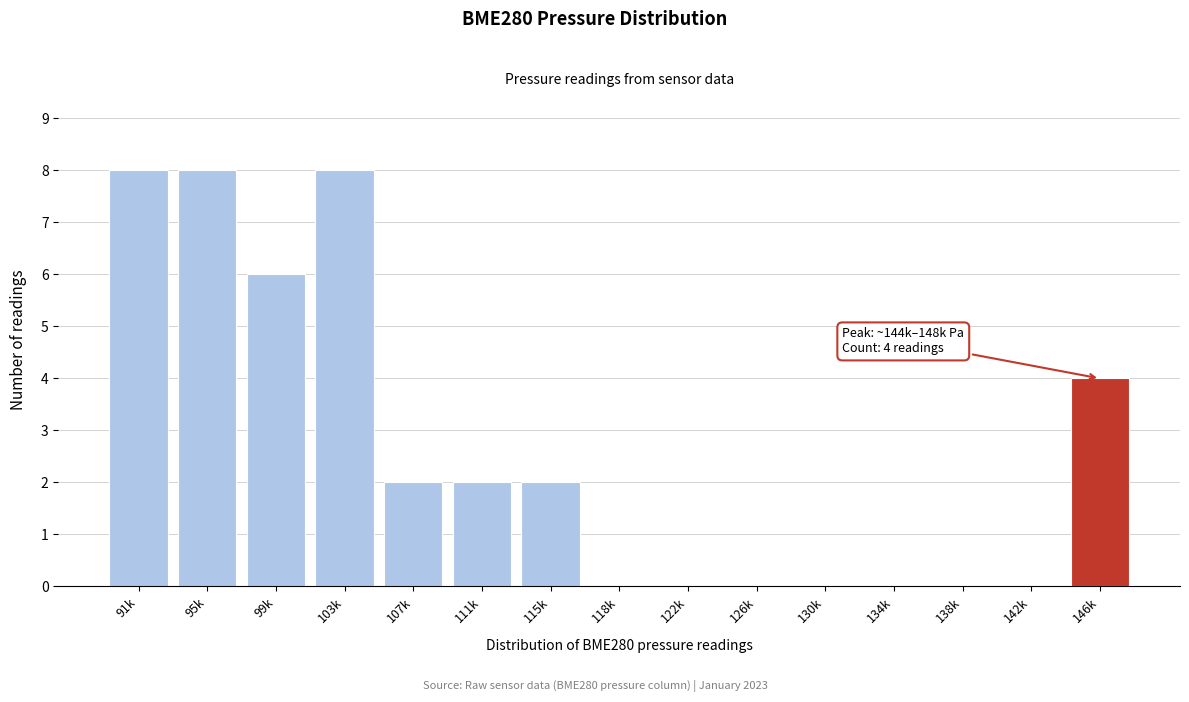

Reading left to right, extract all data points from this chart.

91k=8	95k=8	99k=6	103k=8	107k=2	111k=2	115k=2	118k=0	122k=0	126k=0	130k=0	134k=0	138k=0	142k=0	146k=4